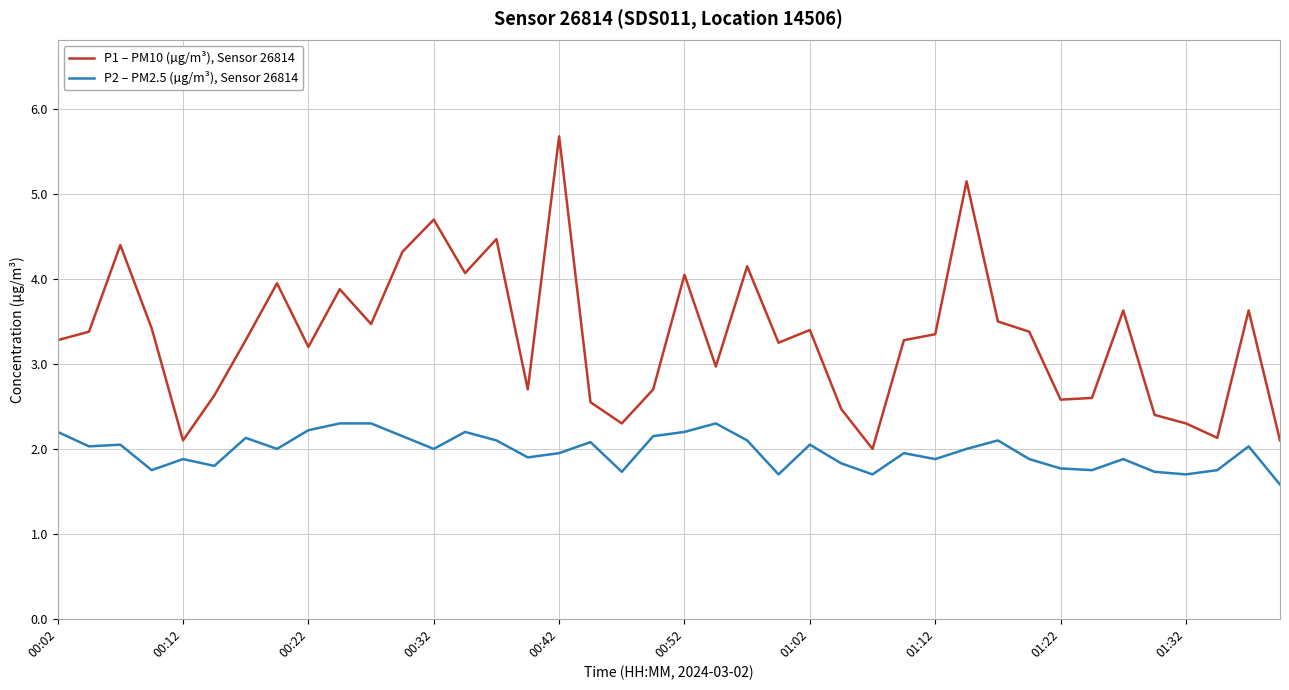

What is the minimum value shown in the chart?

1.6